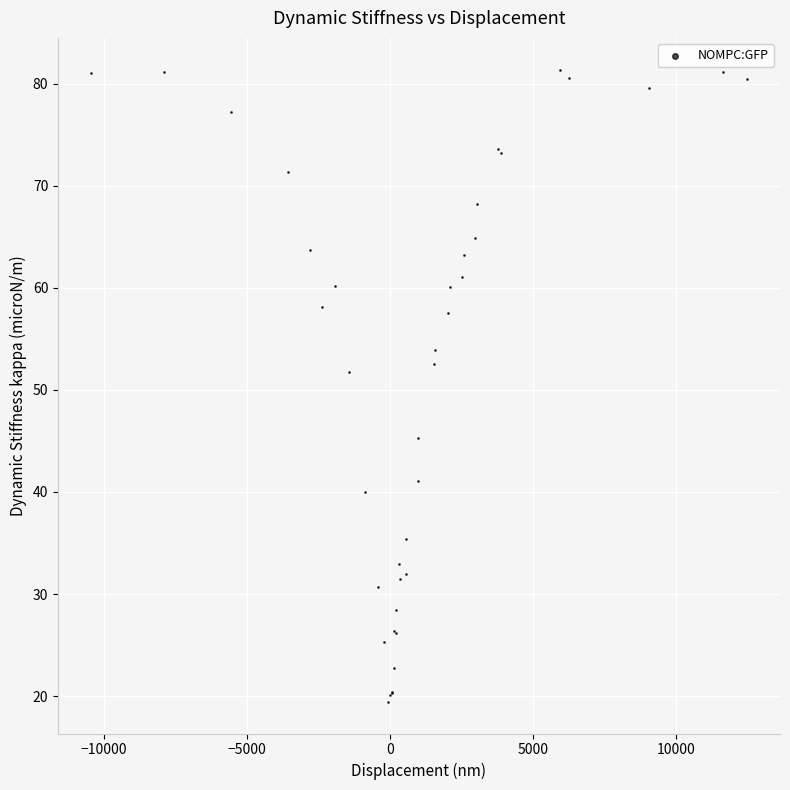

What Y value in the scatter plot is closest to 50?

51.7